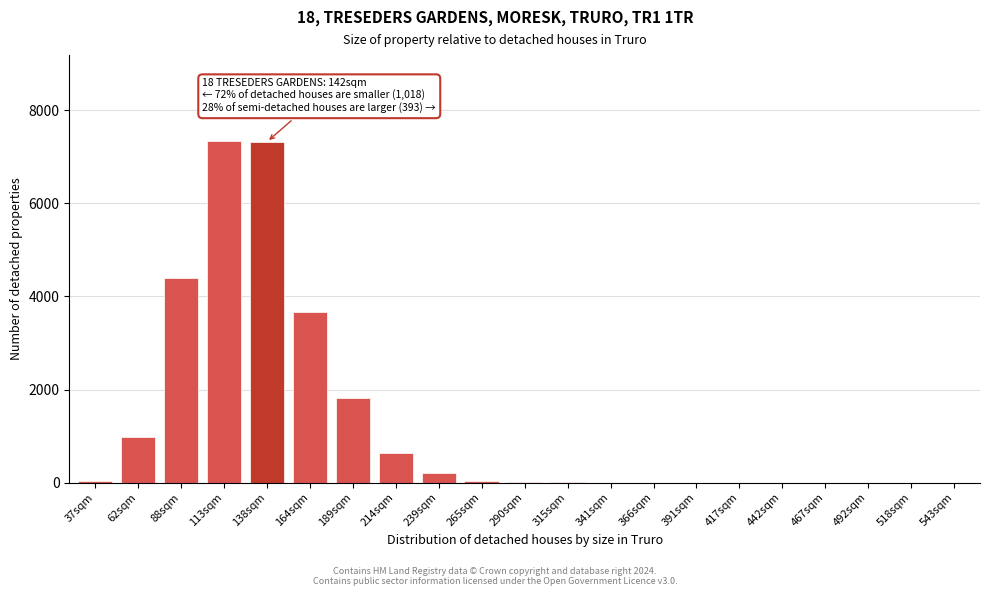

What is the sum of all values?

26468